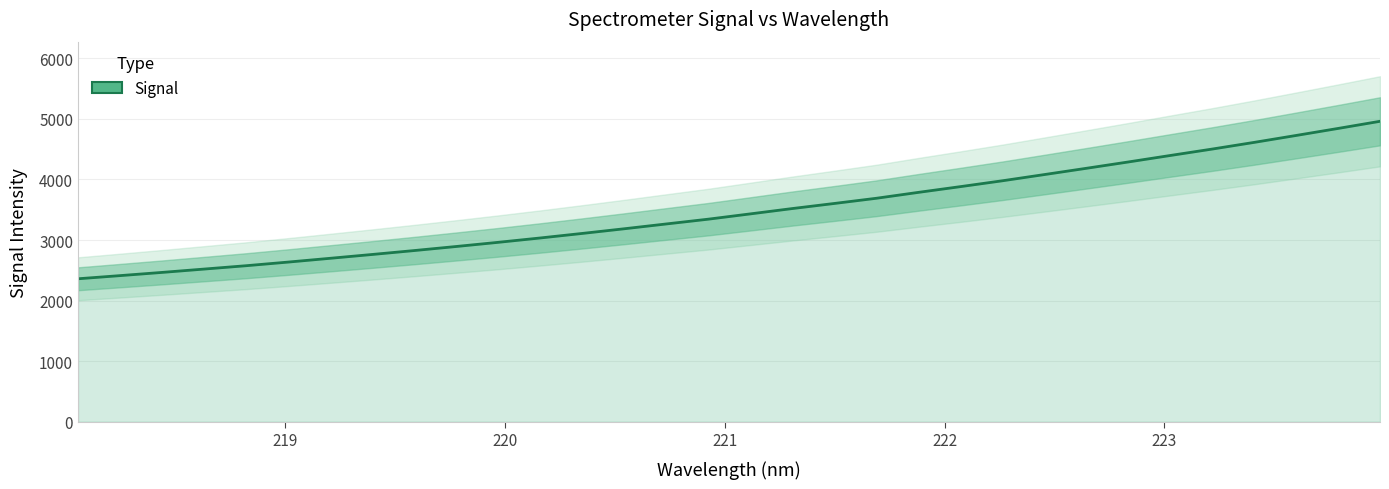

Count the number of data series in this chart.

1